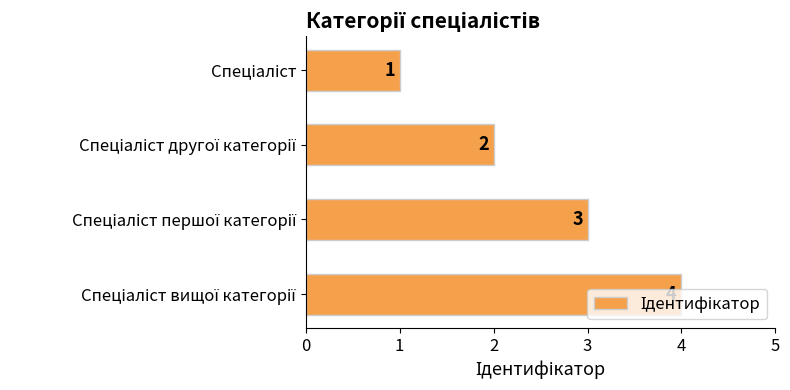

What is the greatest value displayed?

4